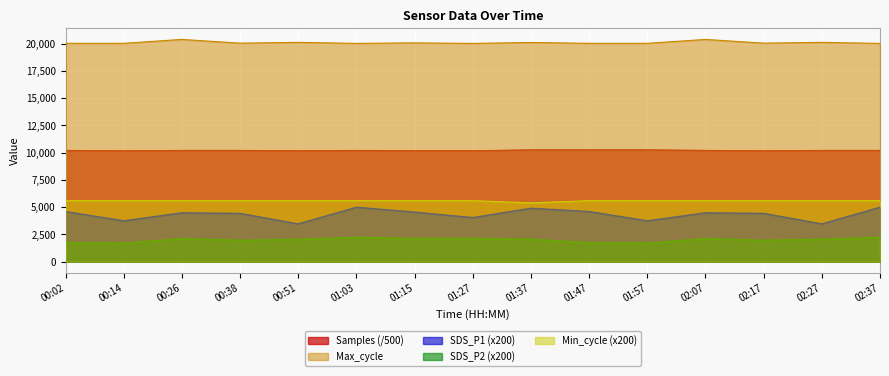

At which category does the chart reach its peak across all series?

00:26